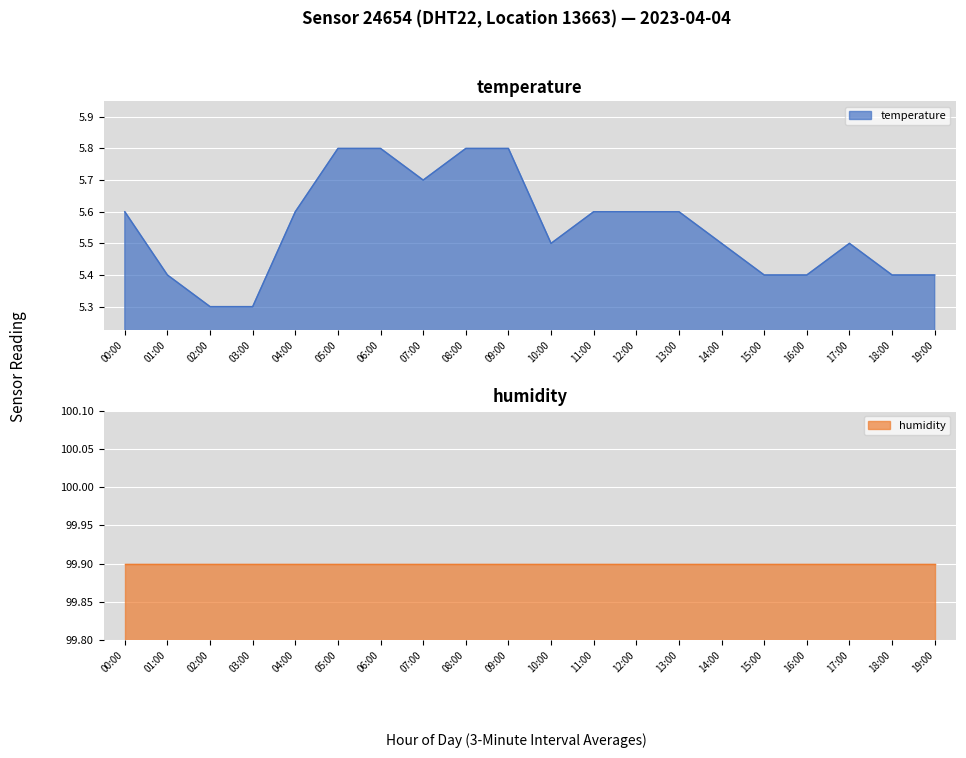

Is it true that the value at 15:00 is 5.4?

True